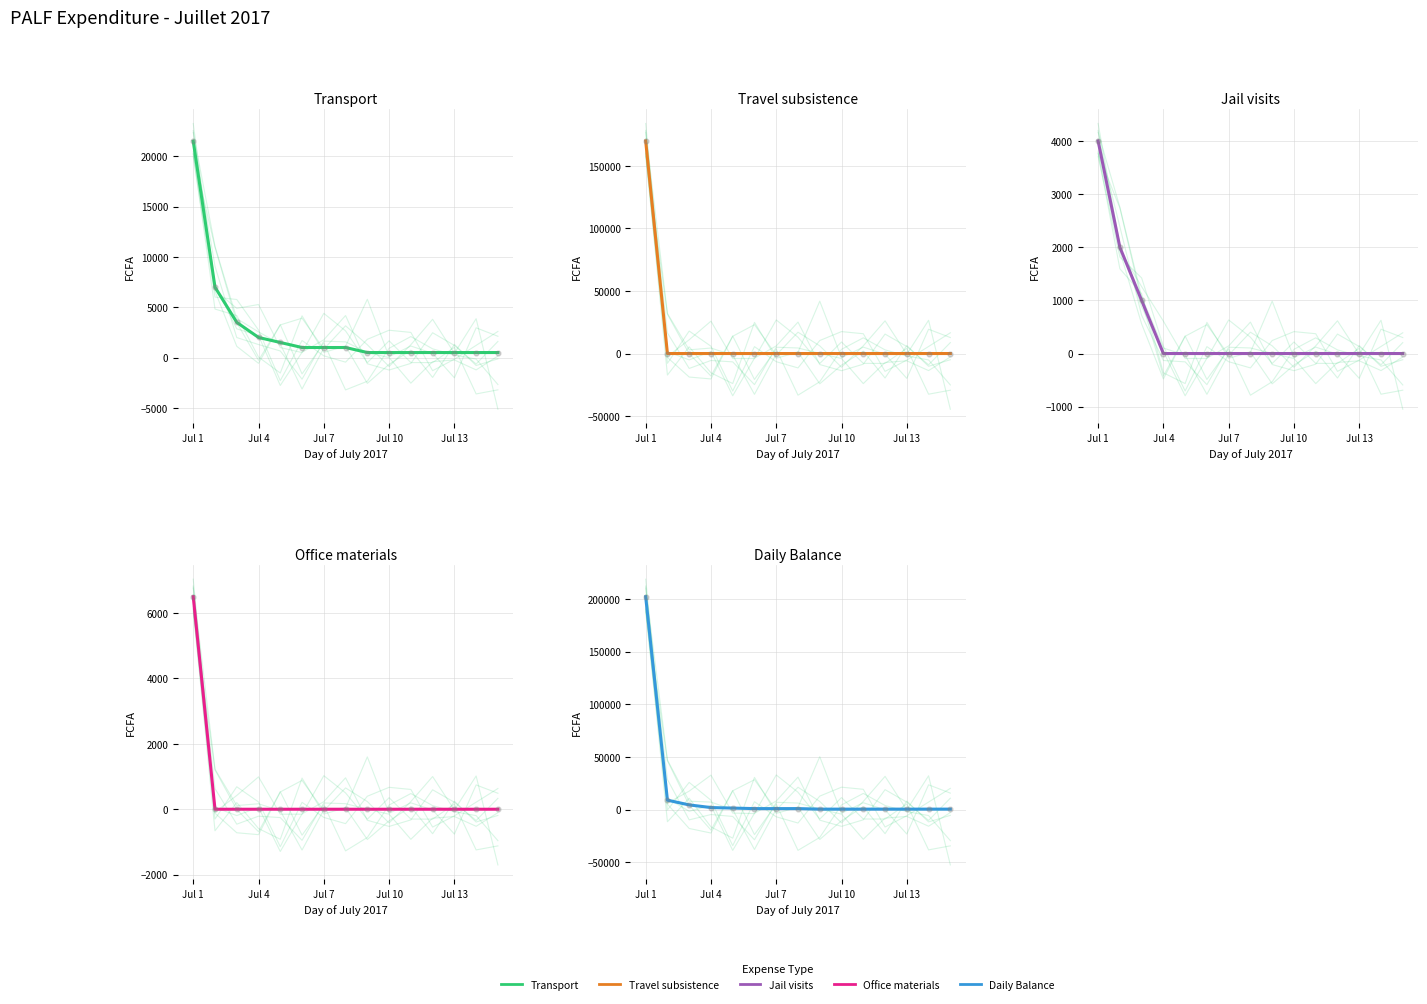

What is the total value across all series at Jul 13?

1000